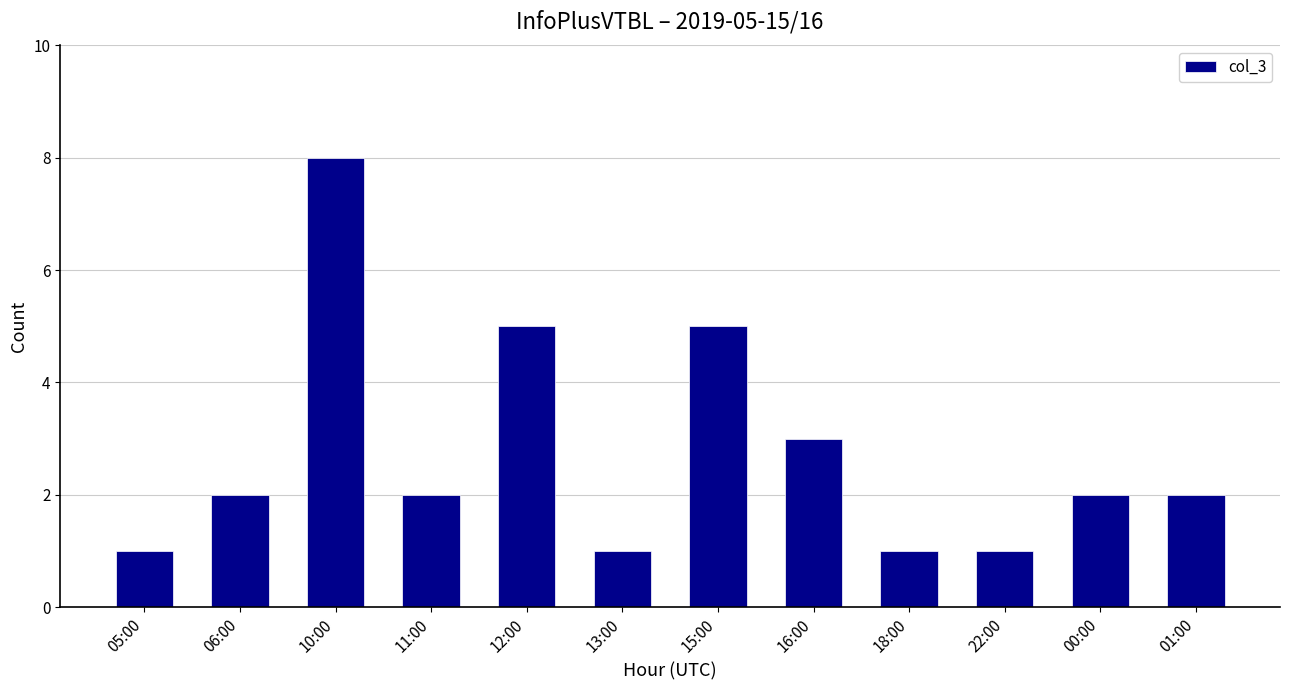

What is the value of the 7th bar from the left?

5